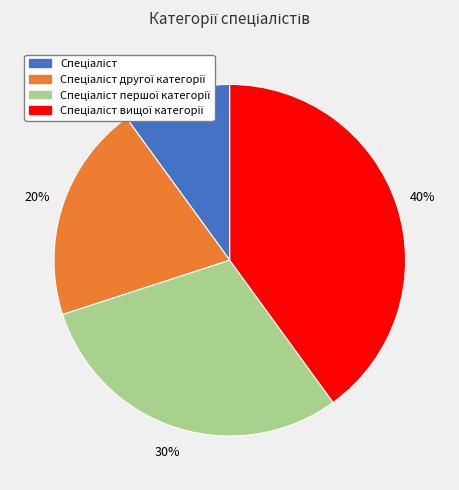

Count the number of slices in the pie.

4